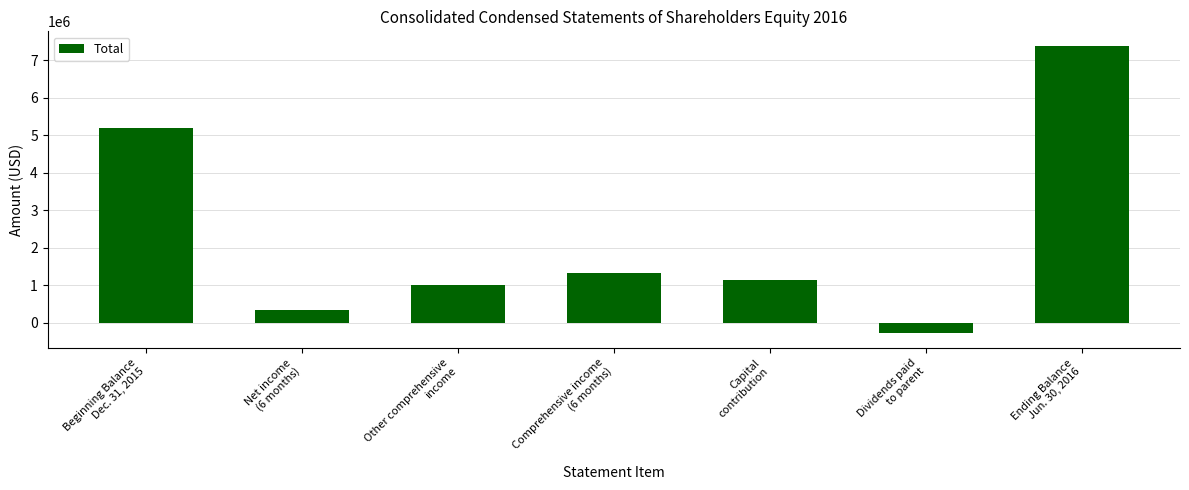

The chart shows a value of 5187477 at Beginning Balance
Dec. 31, 2015. True or false?

True